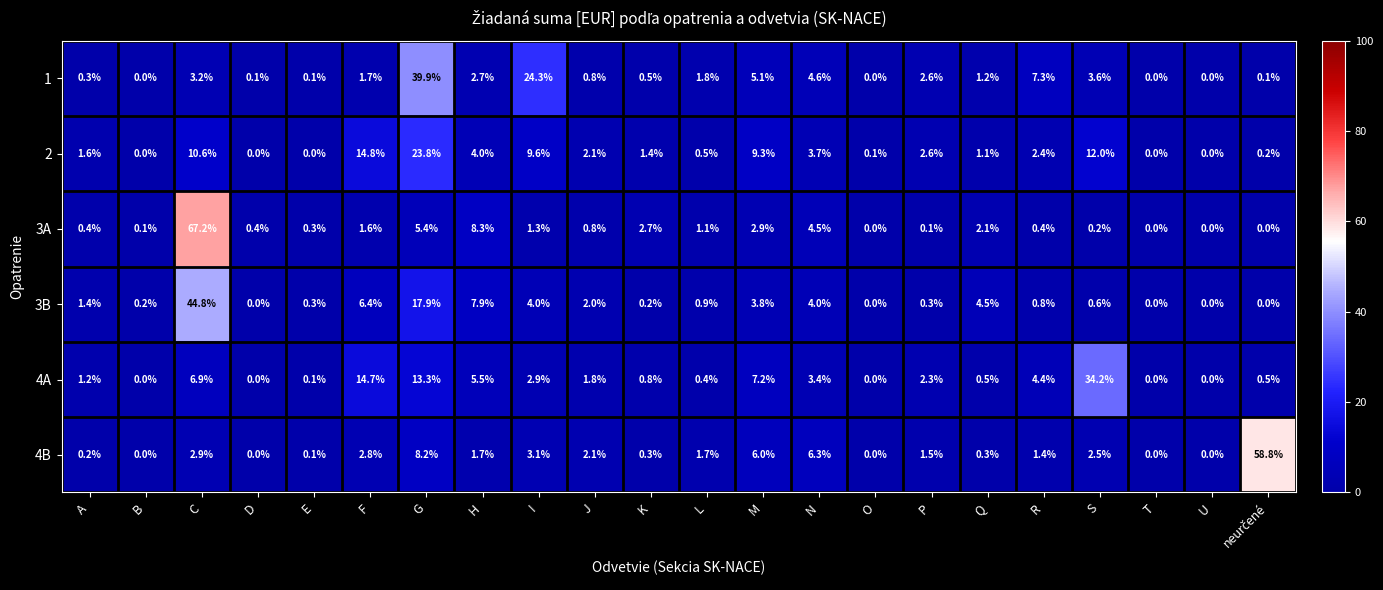

What is the average value of the 3B series?

4.5